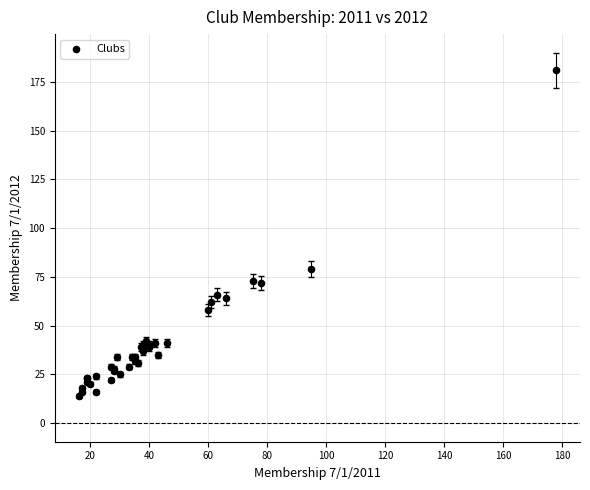

What Y value in the scatter plot is closest to 97?

79